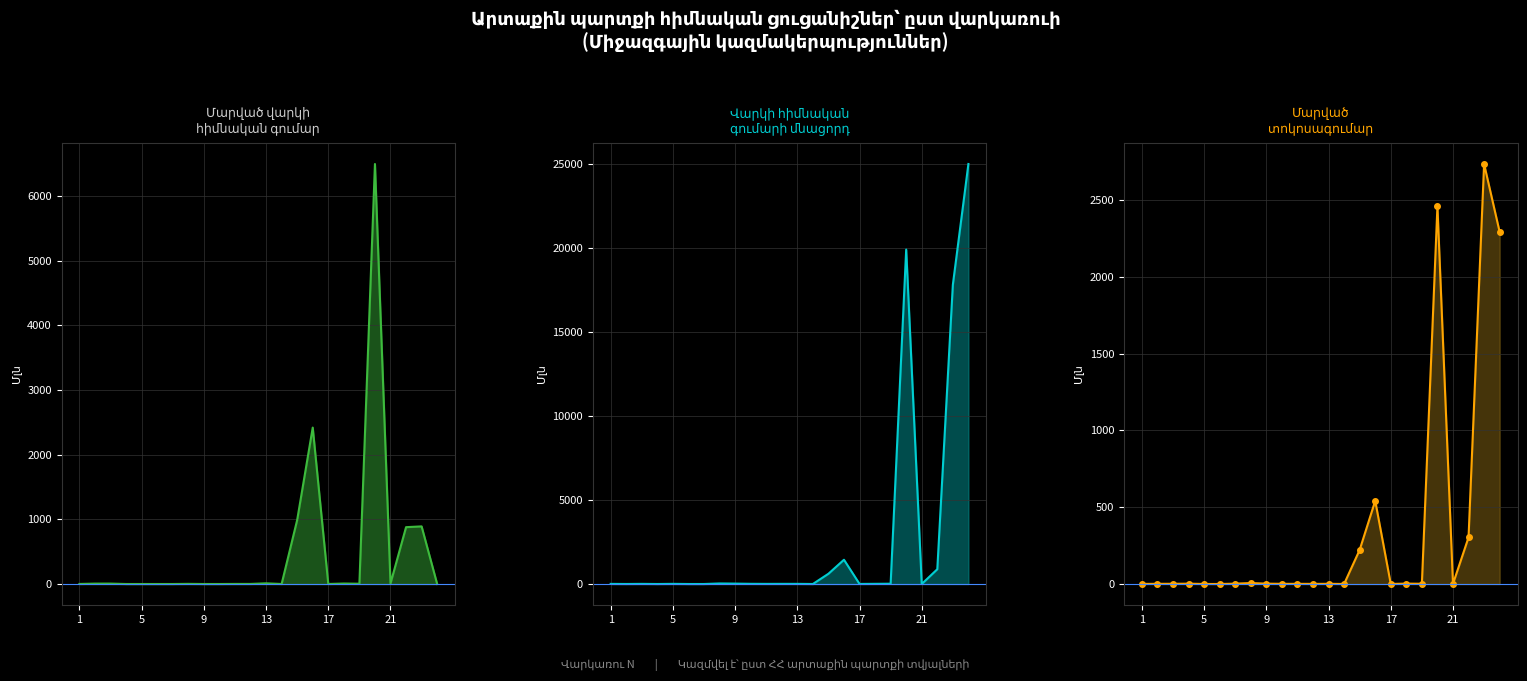

Between 8 and 24, which is larger?

8